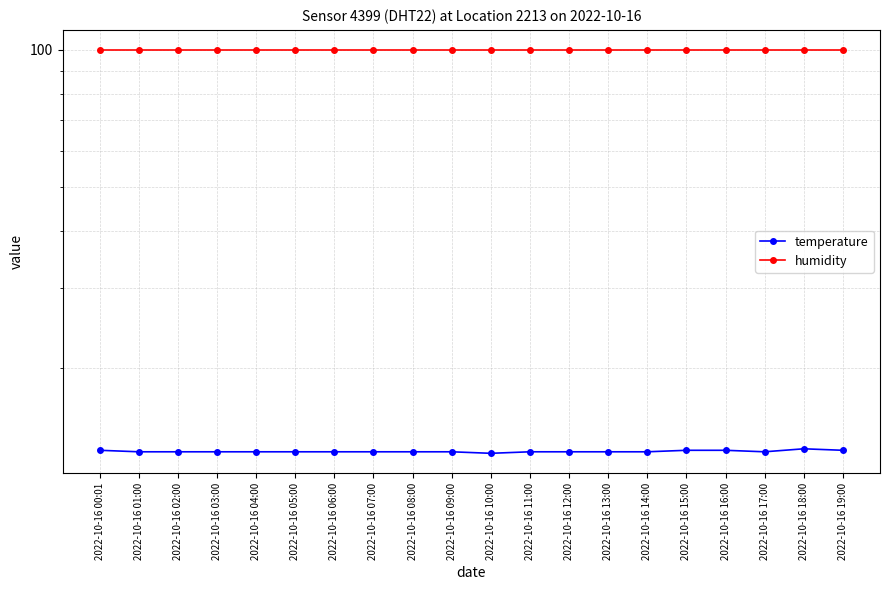

True or false: humidity has more than 0 interior local peaks.

False